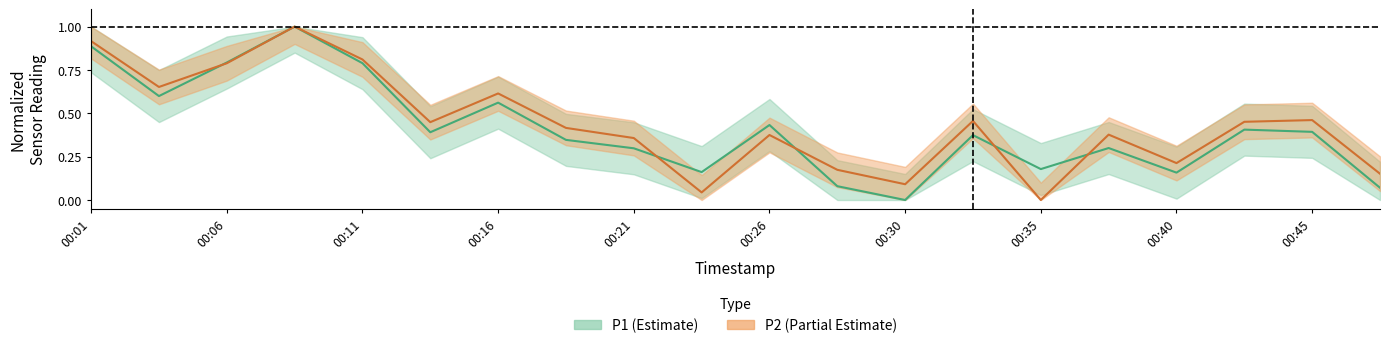

At which category does P1 reach its first local valley?

00:04